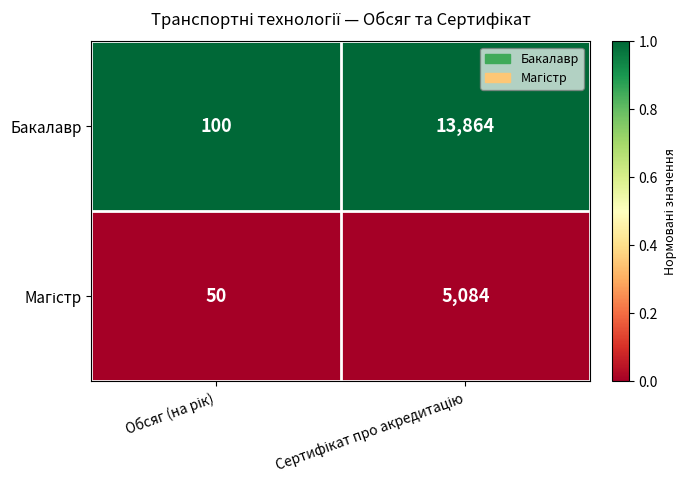

What is the lowest value of the Бакалавр series?

100